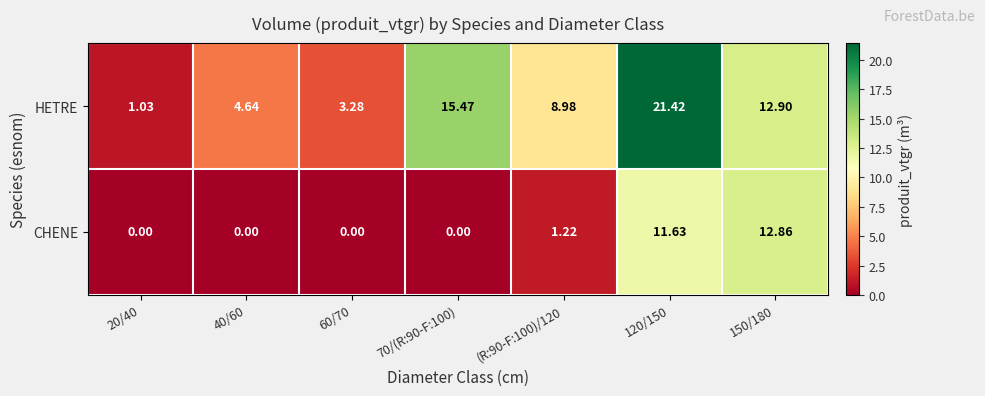

Is the value of CHENE at 20/40 greater than the value of HETRE at 150/180?

No